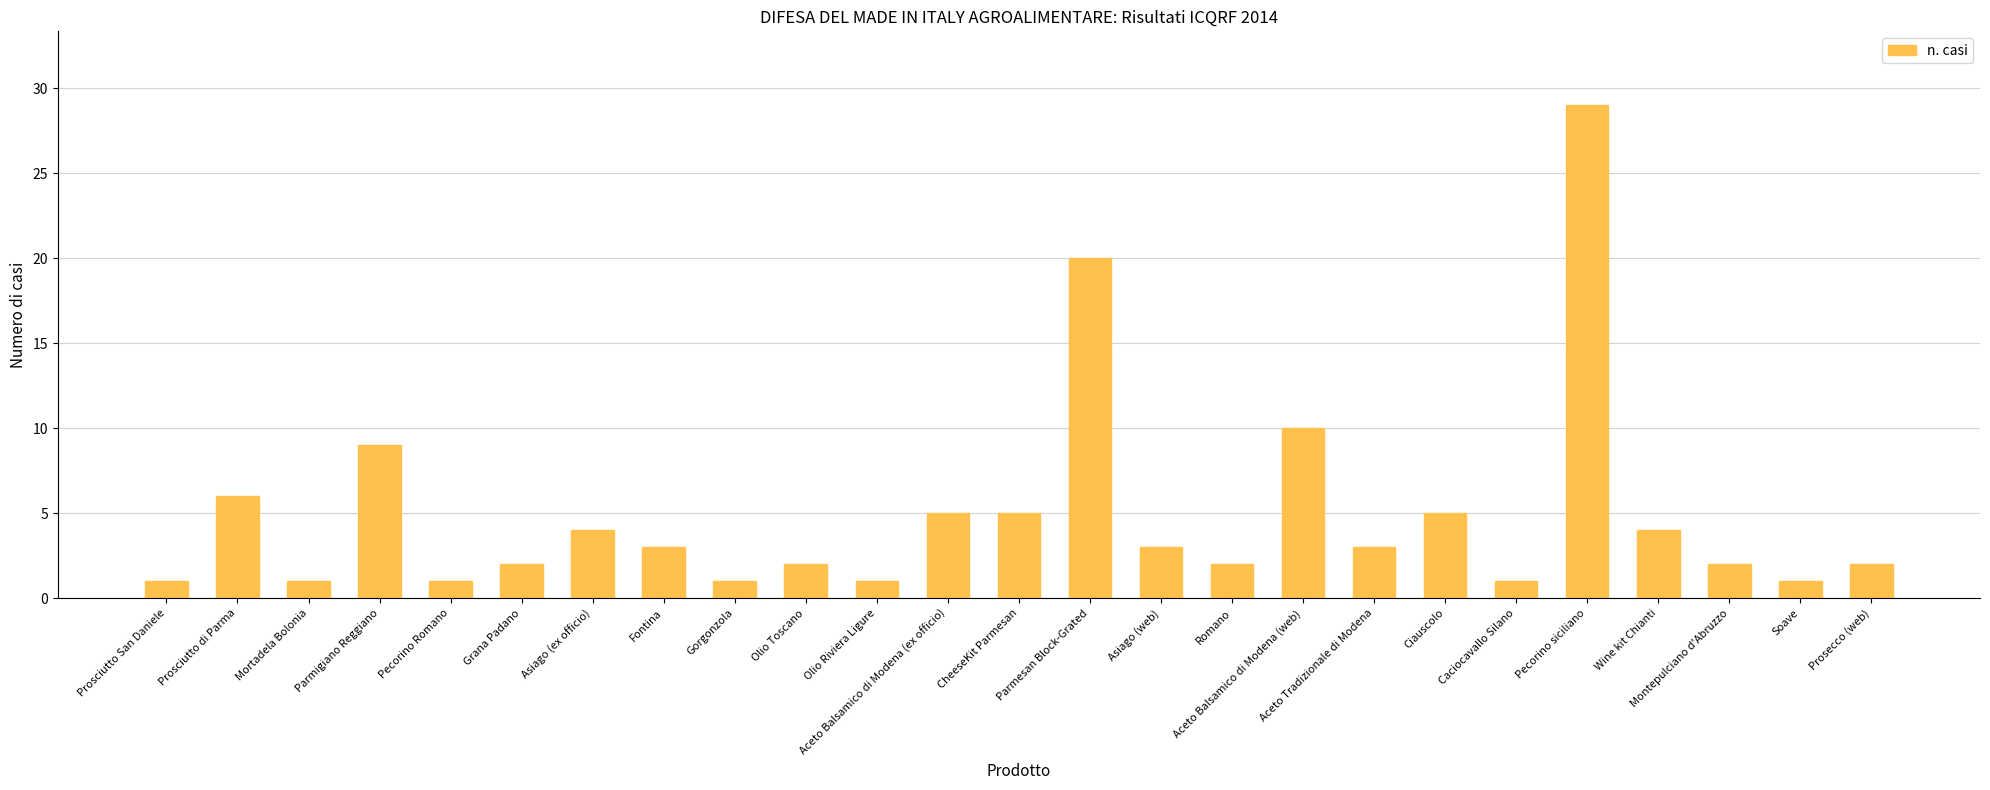

True or false: the data shows 10 at Aceto Balsamico di Modena (web).

True